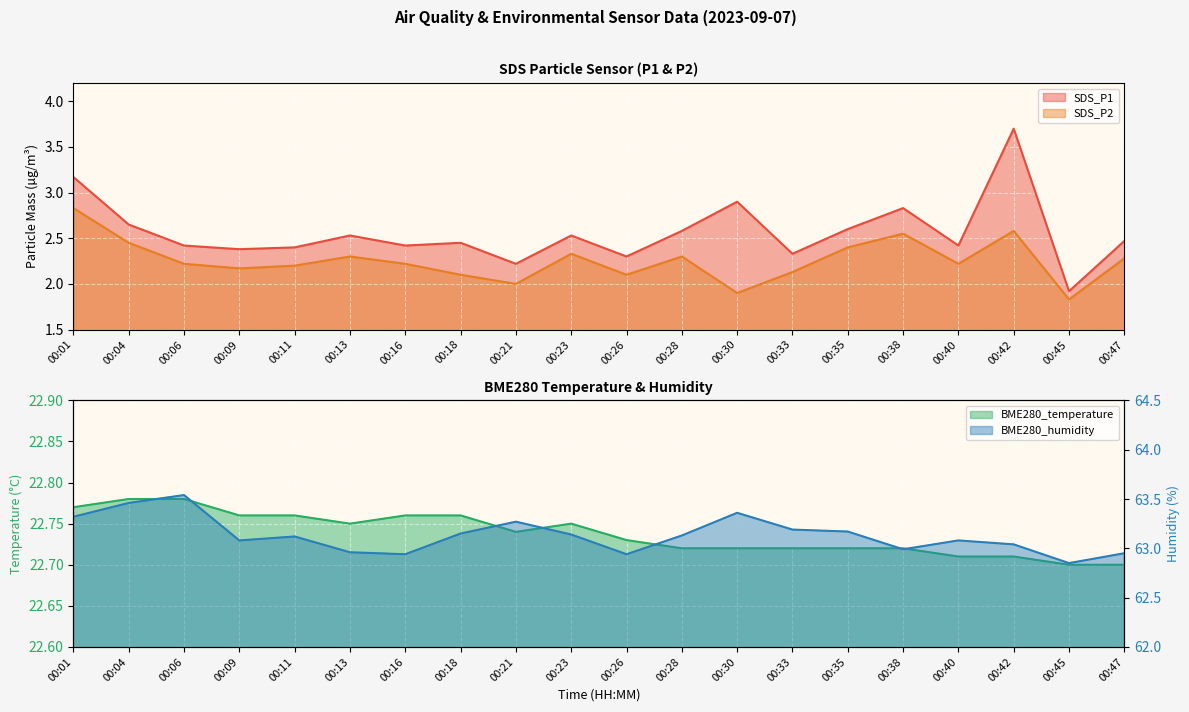

True or false: BME280_temperature and SDS_P1 cross at least once.

False